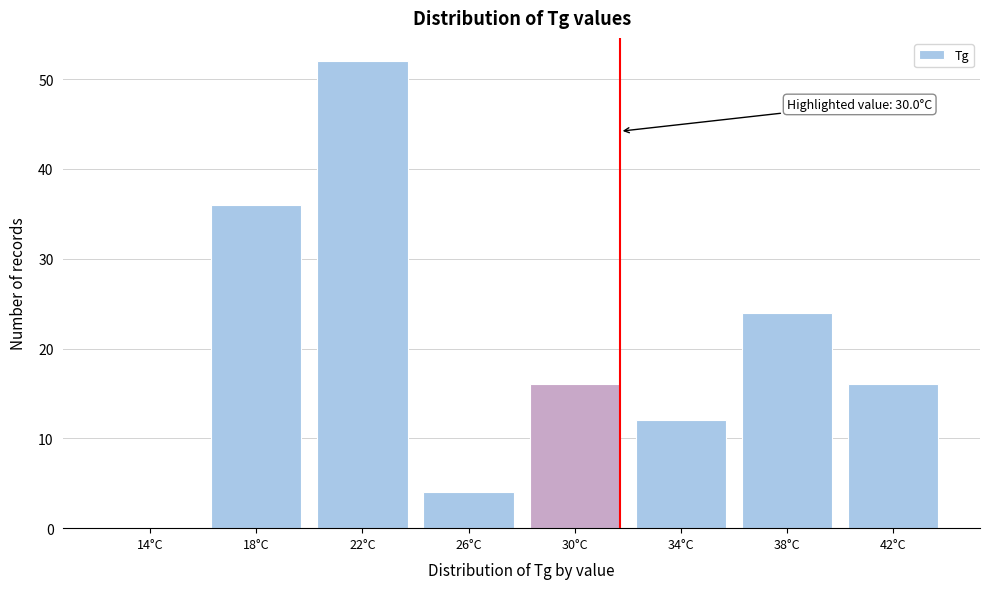

Reading left to right, what are all the values shown in this chart?

14°C=0	18°C=36	22°C=52	26°C=4	30°C=16	34°C=12	38°C=24	42°C=16